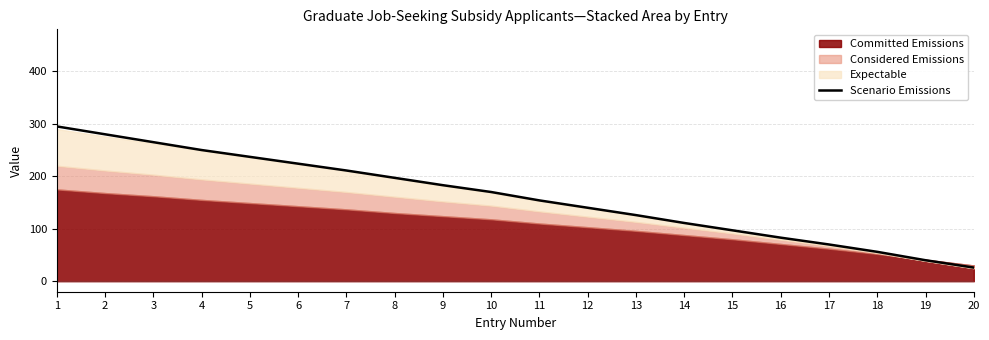

At which label does Scenario Emissions reach its minimum?

20